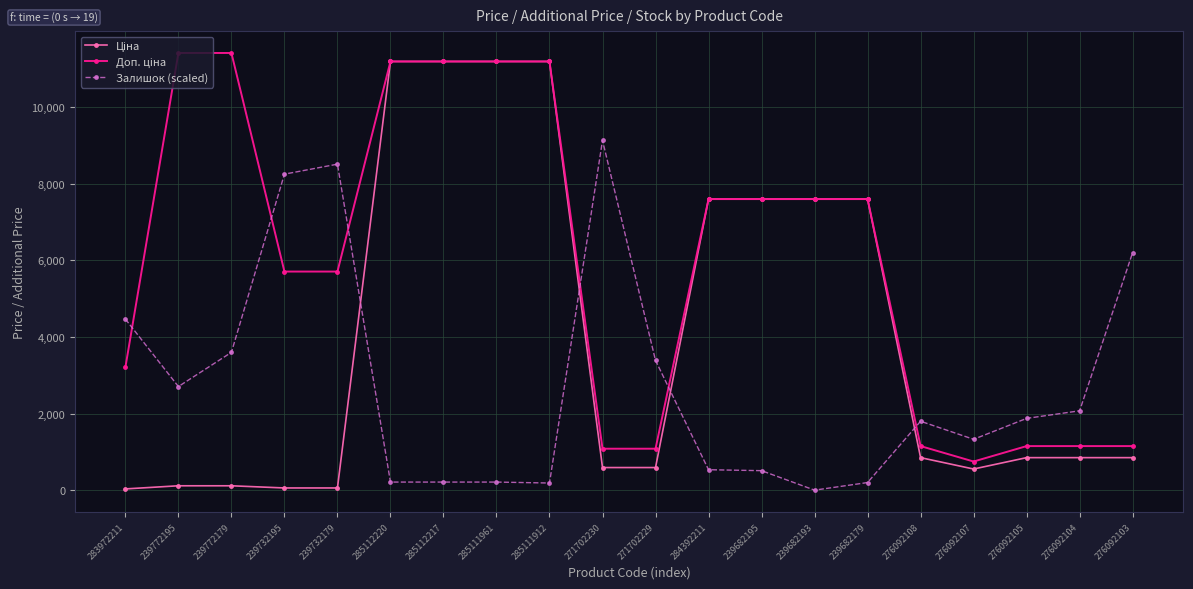

How many distinct data groups are displayed?

3